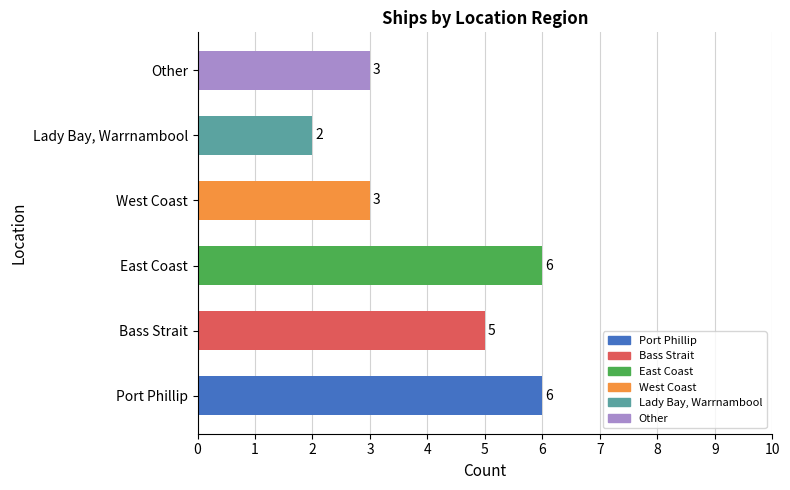

What is the change in value from Lady Bay, Warrnambool to Other?

+1